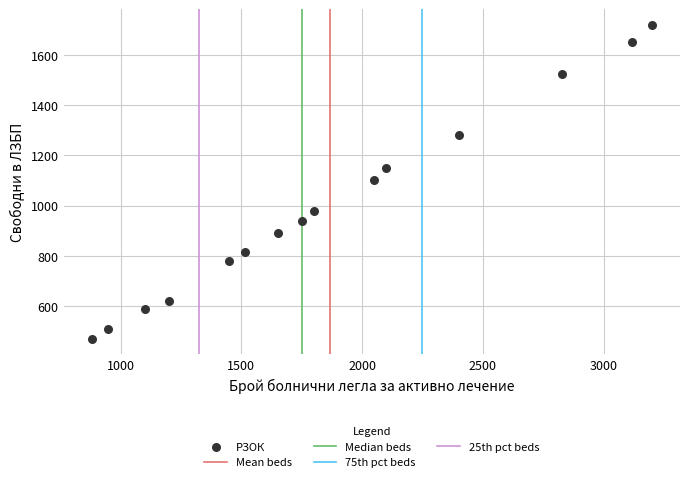

What is the range of Y values (max minus min)?

1250